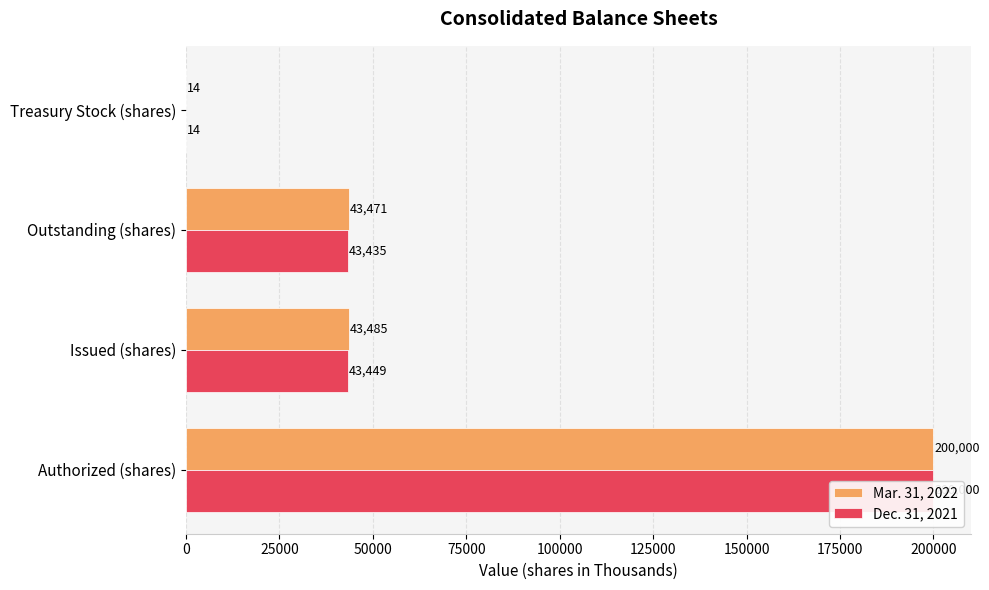

What are all the series names shown in the legend?

Mar. 31, 2022, Dec. 31, 2021